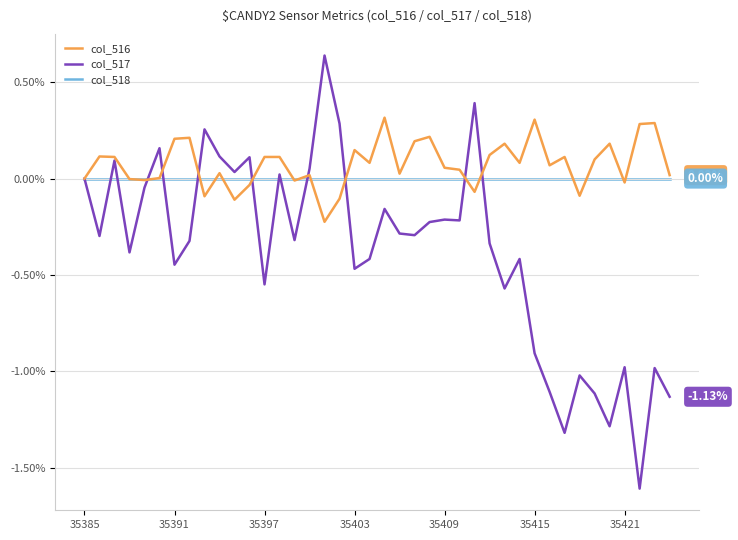

Which series has the widest spread of values?

col_516